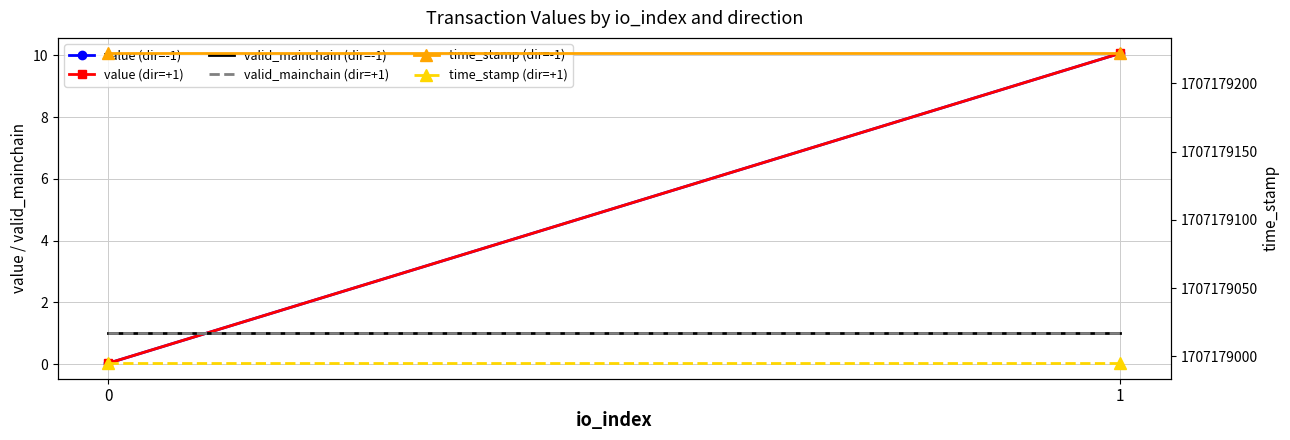

True or false: time_stamp (dir=+1) has a value of 404643595.0 at 0.

False